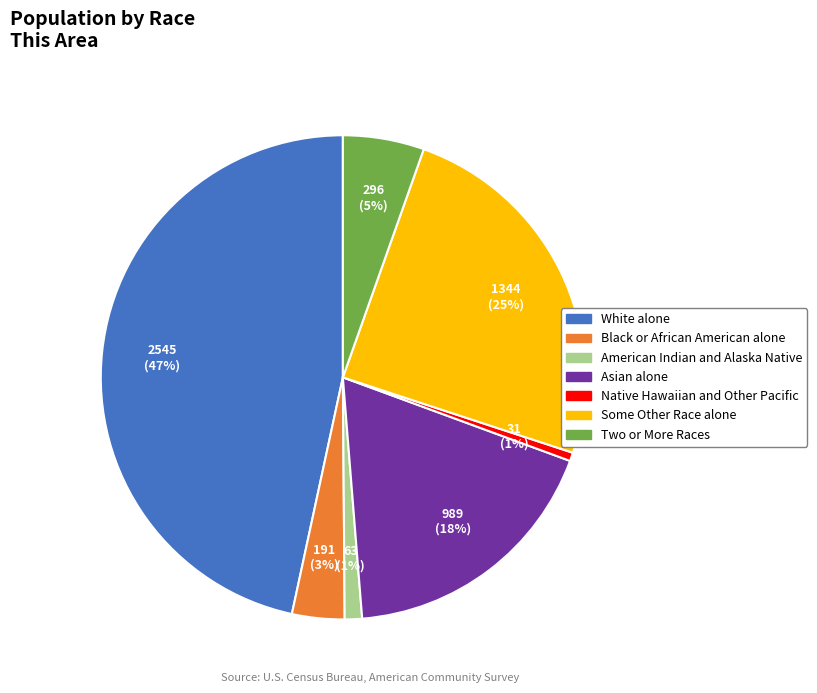

To the nearest percent, what is the average slice percentage?

14%